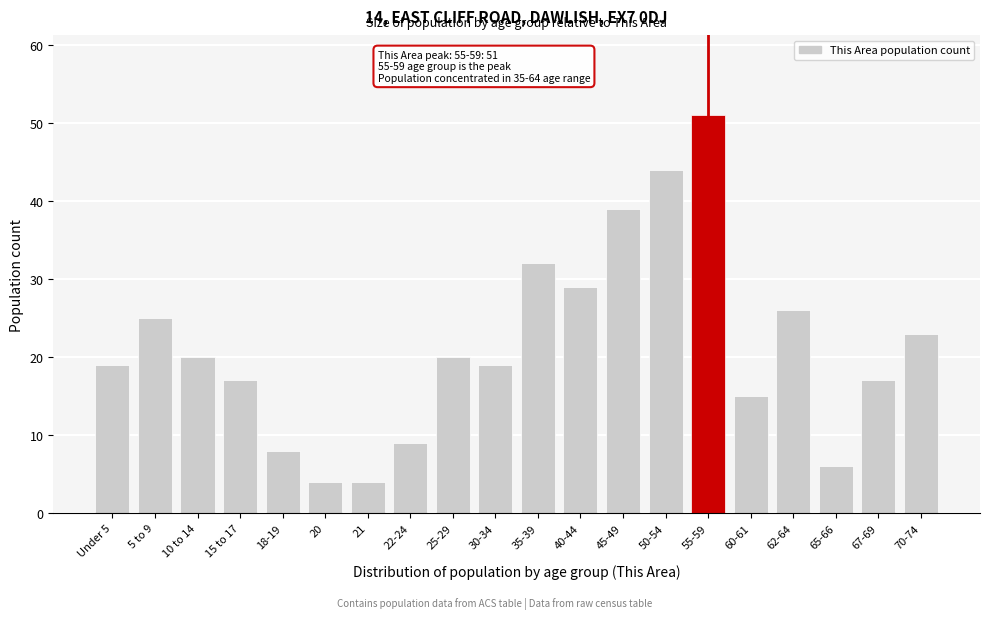

Reading left to right, list all the values displayed in this chart.

Under 5=19	5 to 9=25	10 to 14=20	15 to 17=17	18-19=8	20=4	21=4	22-24=9	25-29=20	30-34=19	35-39=32	40-44=29	45-49=39	50-54=44	55-59=51	60-61=15	62-64=26	65-66=6	67-69=17	70-74=23